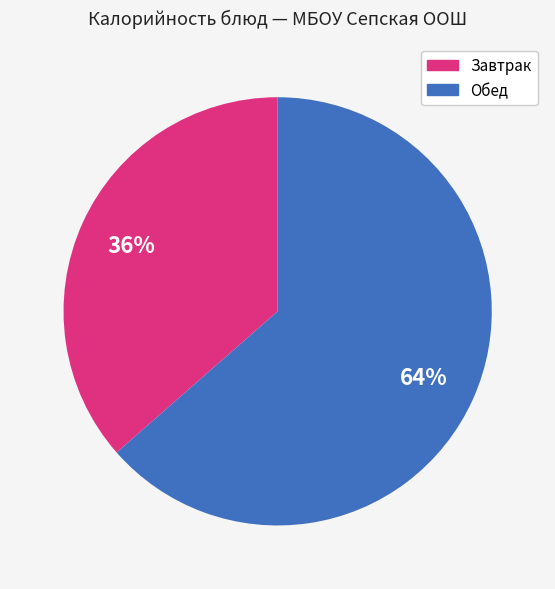

Is there any slice that represents more than half of the pie?

Yes